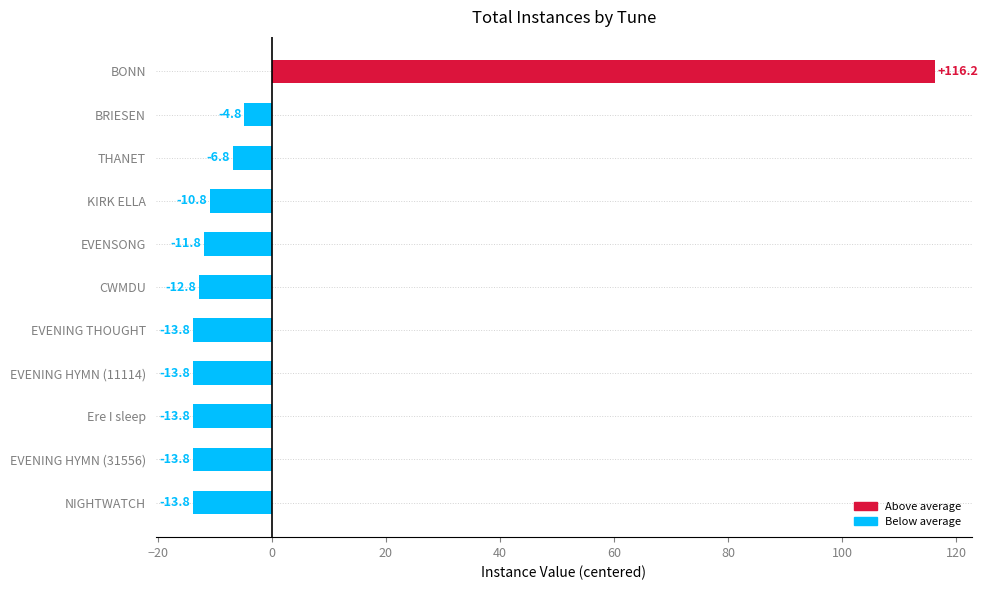

Reading top to bottom, what are all the values shown in this chart?

BONN=116.2	BRIESEN=-4.8	THANET=-6.8	KIRK ELLA=-10.8	EVENSONG=-11.8	CWMDU=-12.8	EVENING THOUGHT=-13.8	EVENING HYMN (11114)=-13.8	Ere I sleep=-13.8	EVENING HYMN (31556)=-13.8	NIGHTWATCH=-13.8